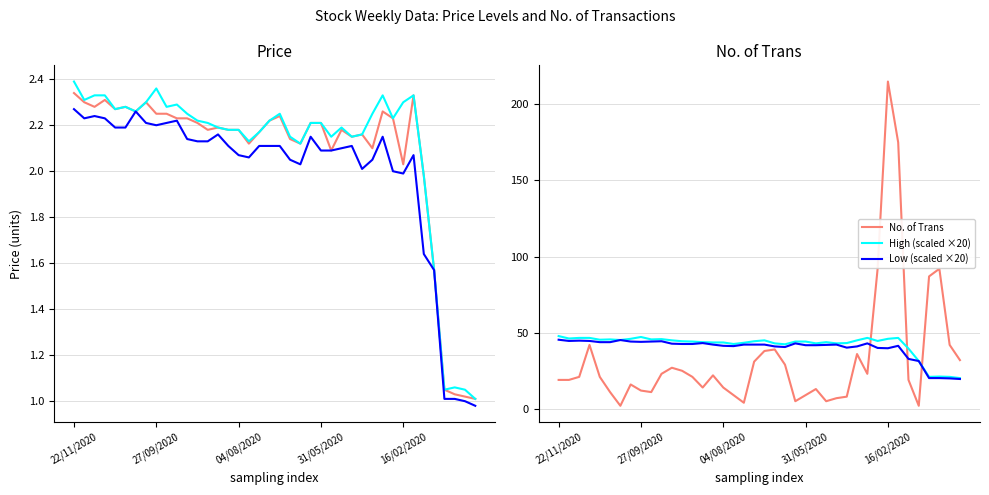

How many data points in Low are above 2?

32